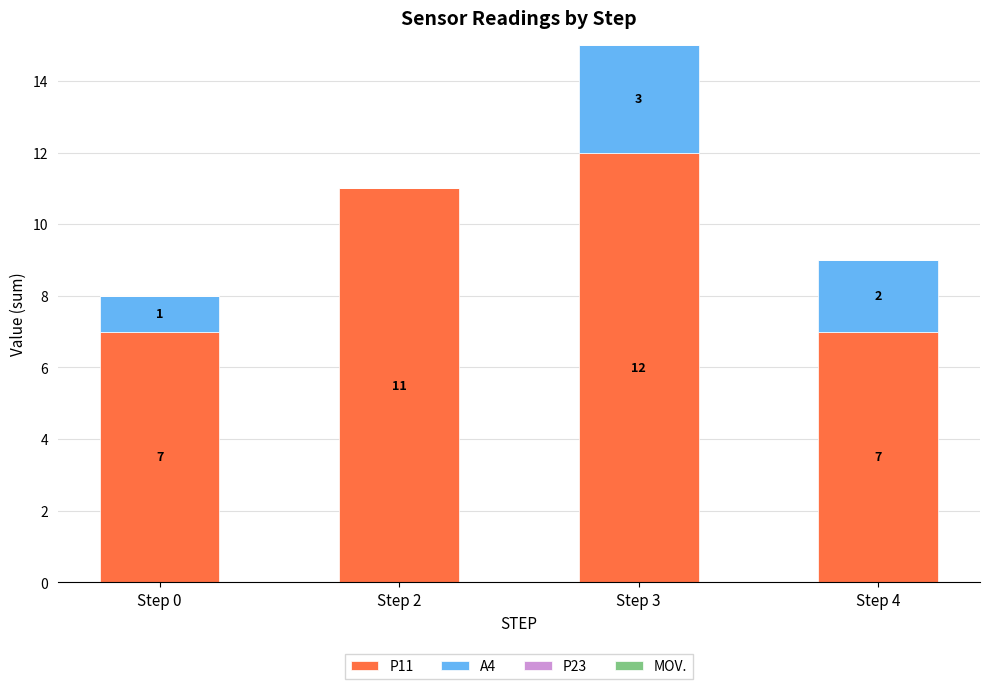

Which category has the highest value in the P11 series?

Step 3